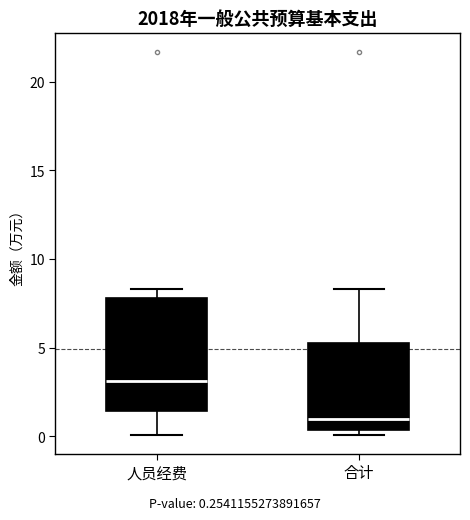

Comparing the boxes themselves (not the whiskers), which one is the tallest?

人员经费